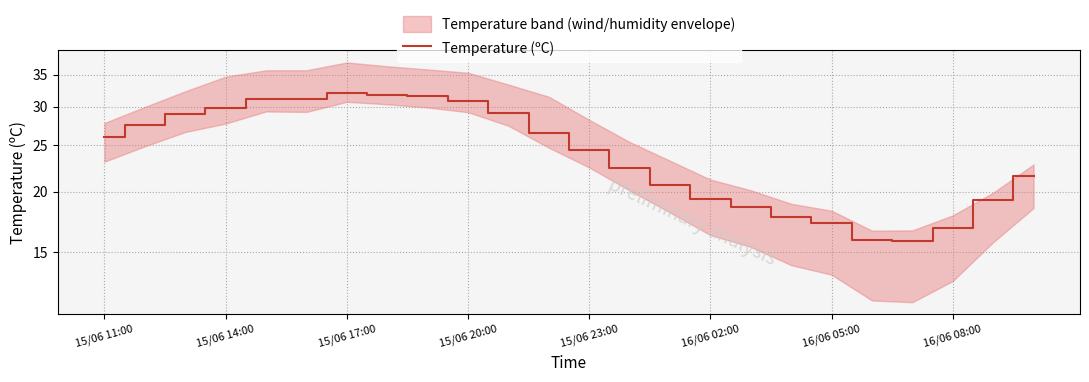

Reading left to right, what are all the values shown in this chart?

26.0	27.5	29.0	29.9	31.1	31.1	32.1	31.8	31.6	30.8	29.1	26.5	24.4	22.4	20.7	19.3	18.6	17.7	17.2	15.9	15.8	16.8	19.2	21.6